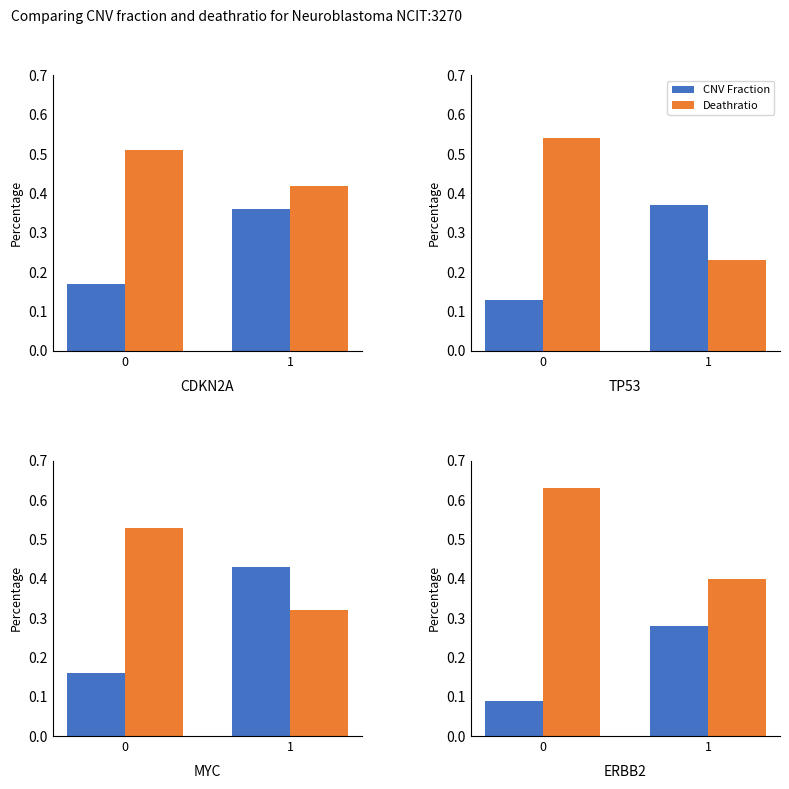

What are all the series names shown in the legend?

CNV Fraction, Deathratio